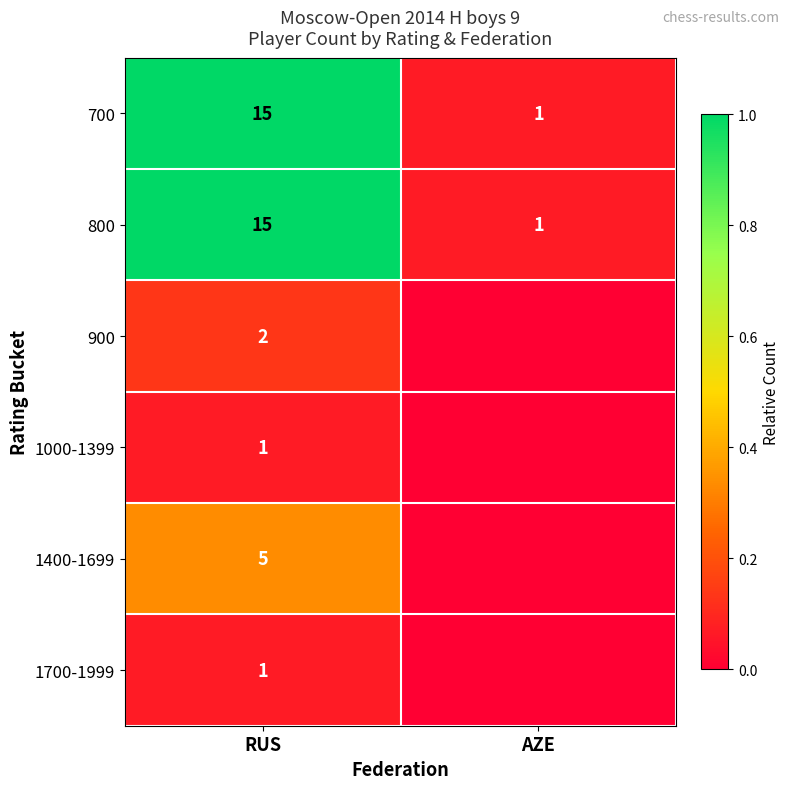

Is it true that 800 equals 8 at RUS?

False